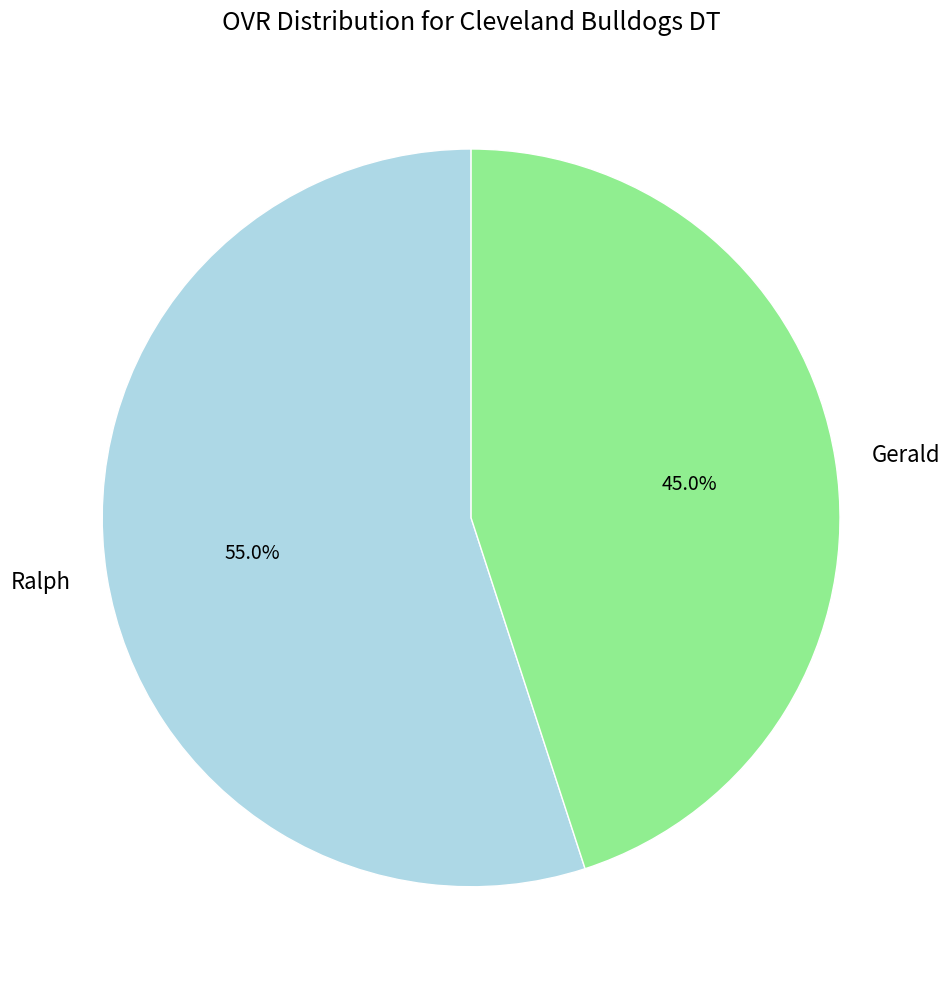

Rank the categories by value from lowest to highest.

Gerald, Ralph